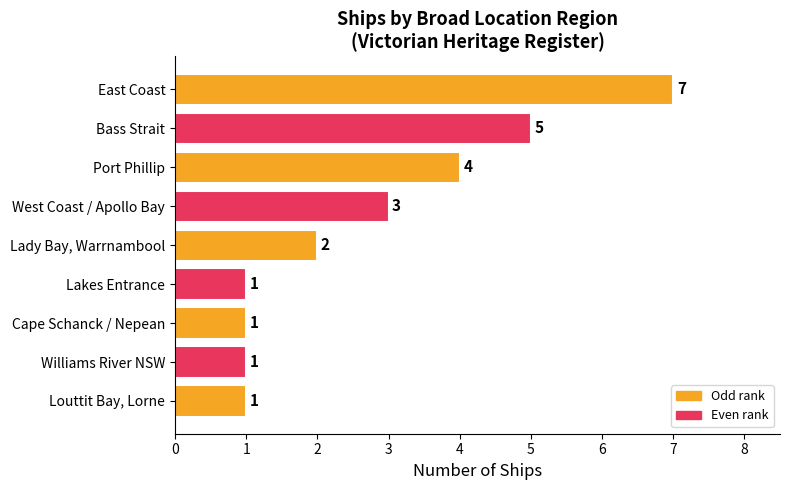

Which label corresponds to the largest value in the chart?

East Coast